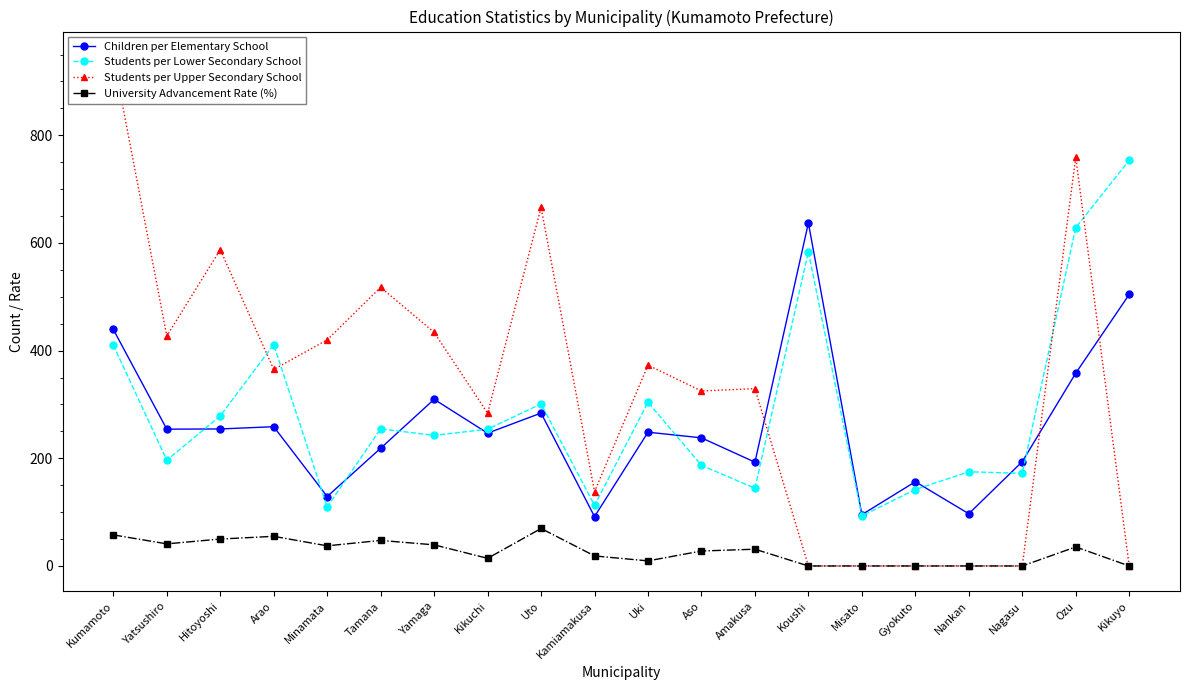

What value does the Children per Elementary School series have at Kikuyo?

504.3